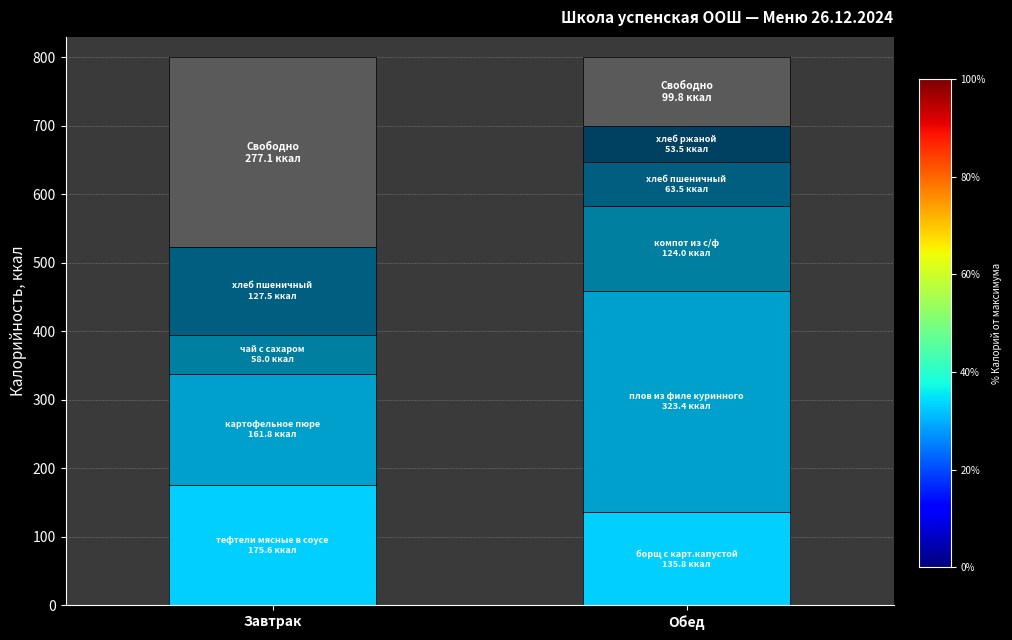

What position from the right is Завтрак?

2